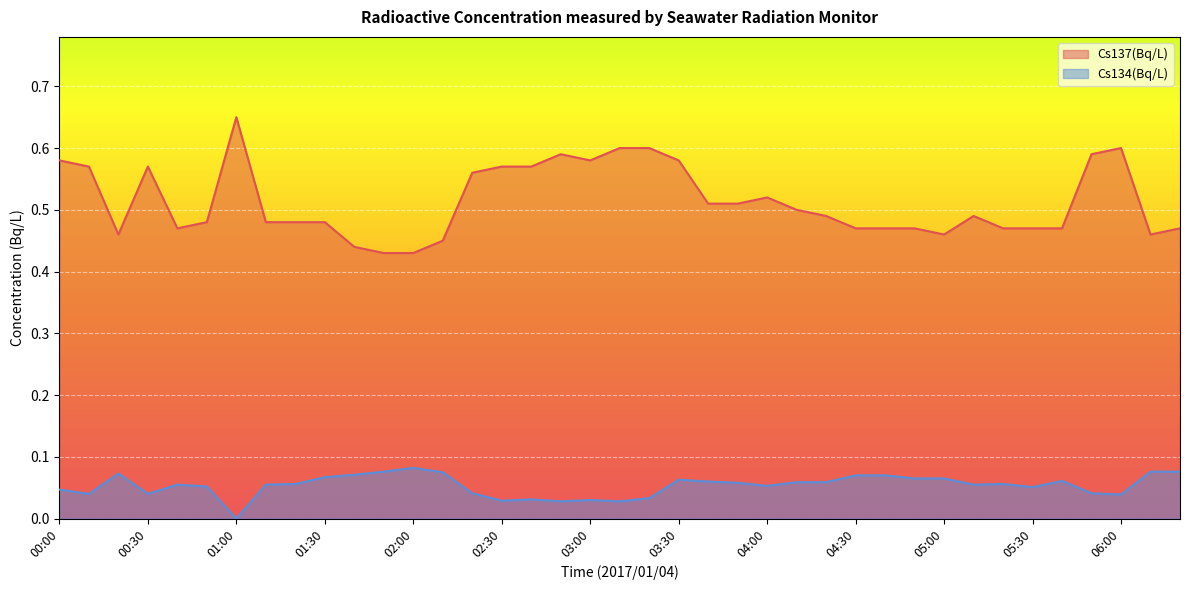

True or false: Cs134(Bq/L) and Cs137(Bq/L) cross at least once.

False